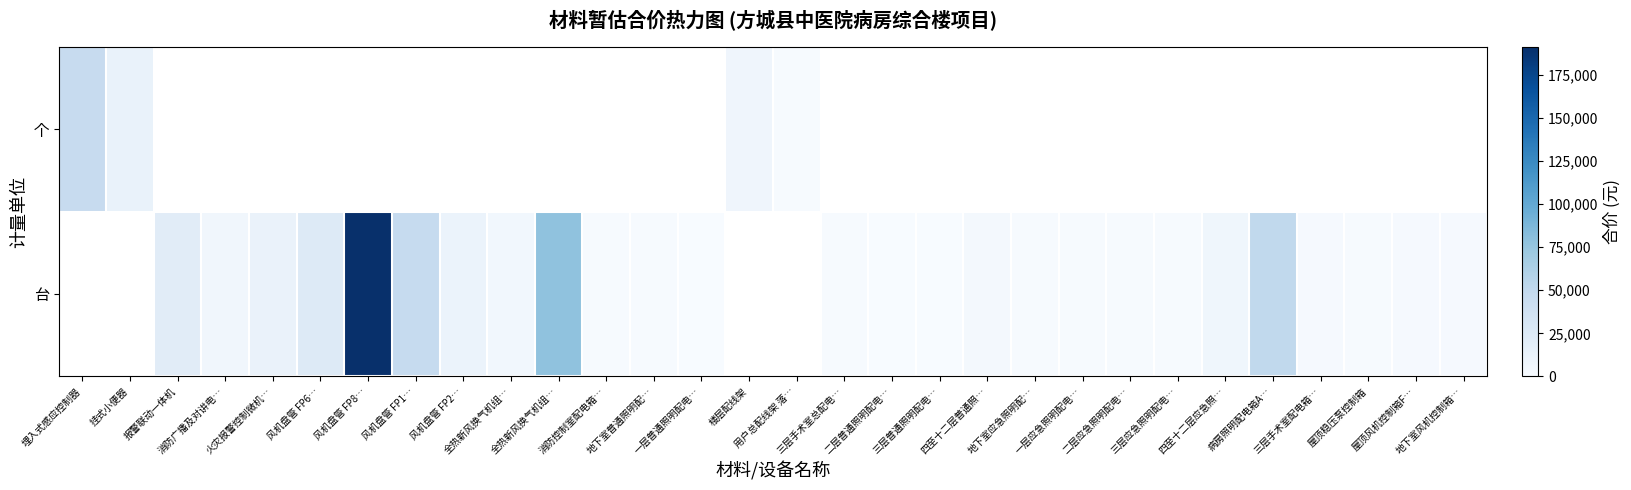

What is the sum of the 台 values at 消防广播及对讲电… and 风机盘管 FP1…?

53830.0